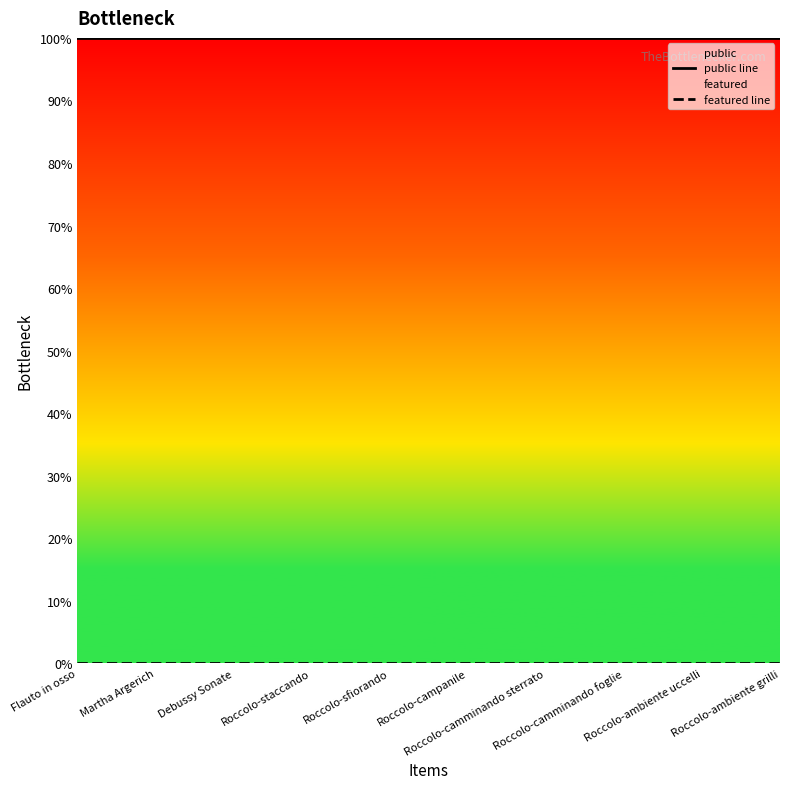

Reading right to left, extract all data points from this chart.

public line: 100	100	100	100	100	100	100	100	100	100
featured line: 0	0	0	0	0	0	0	0	0	0